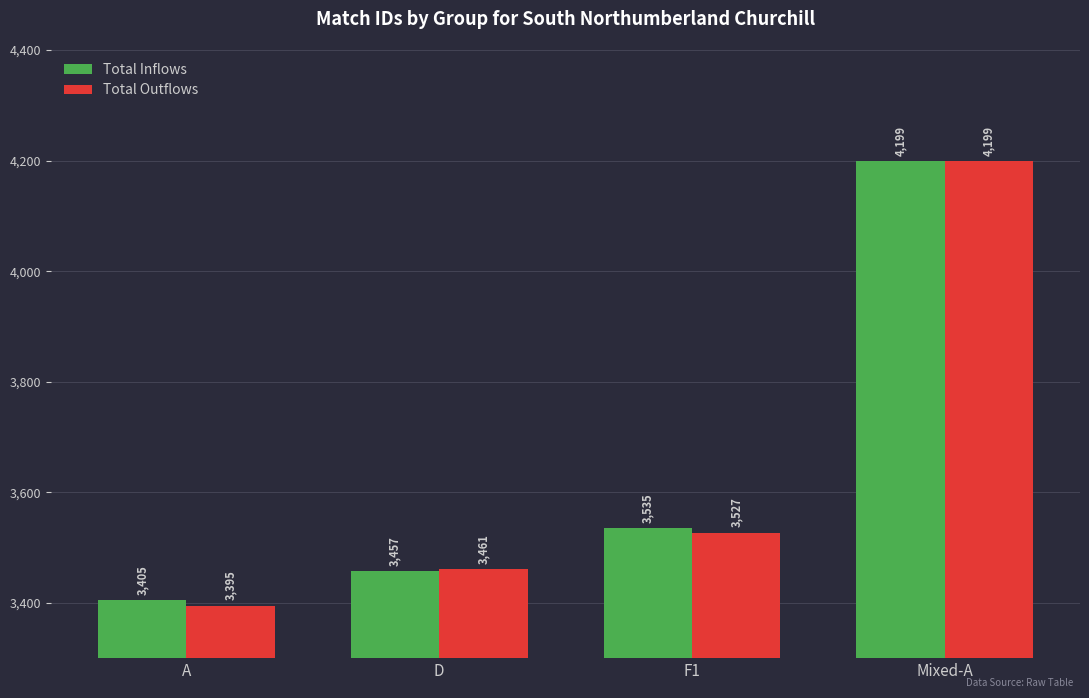

Reading left to right, extract all data points from this chart.

Total Inflows: A=3405	D=3457	F1=3535	Mixed-A=4199
Total Outflows: A=3395	D=3461	F1=3527	Mixed-A=4199